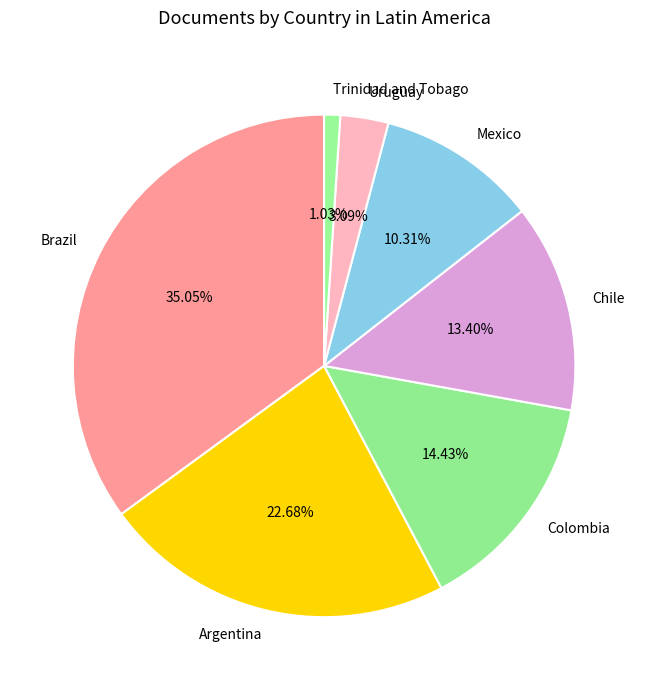

What is the total percentage of Mexico and Chile?

23.7%